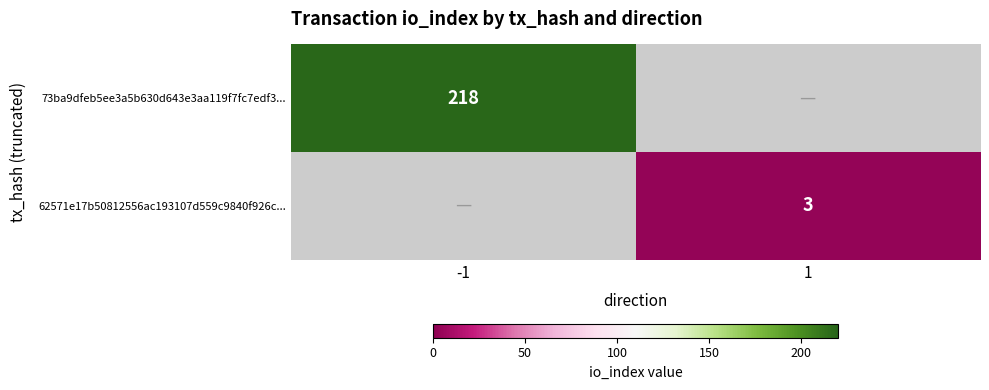

Is it true that 62571e17b50812556ac193107d559c9840f926c... equals 3 at 1?

True